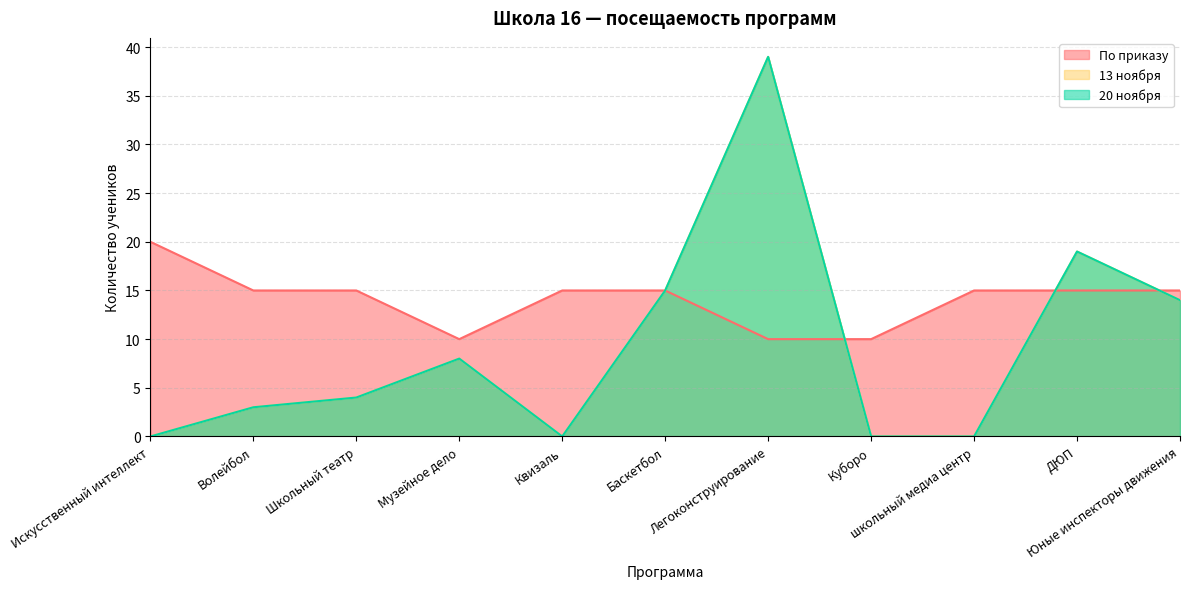

What is the approximate value of 13 ноября at Баскетбол?

15